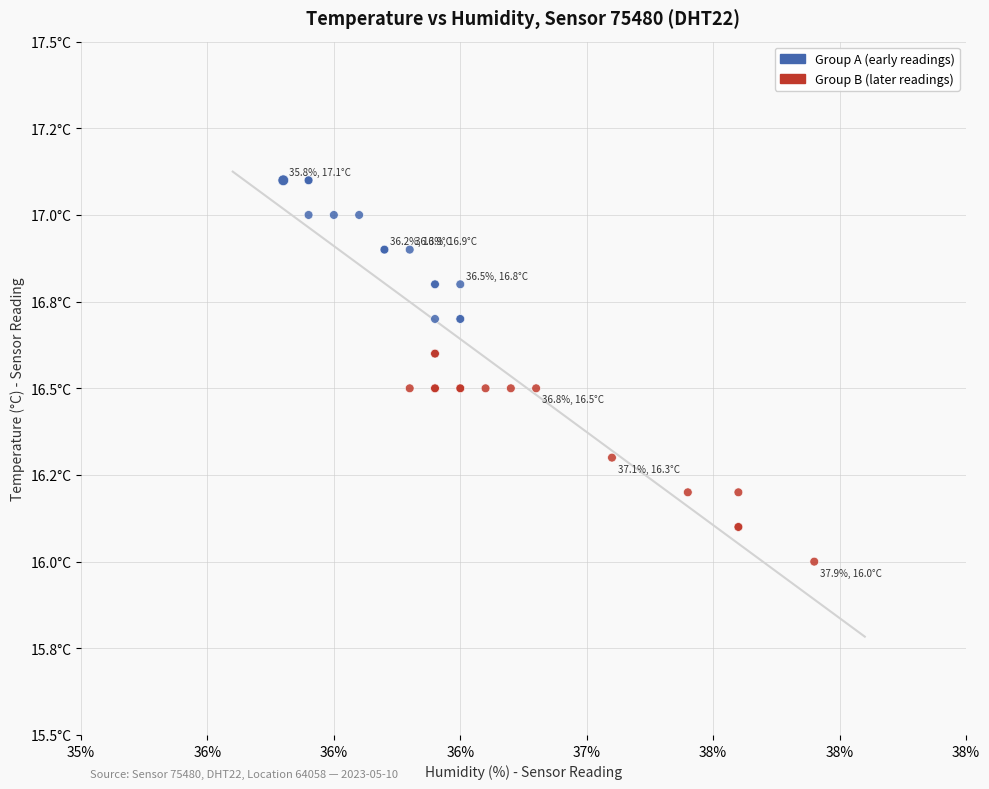

Which series reaches the minimum Y coordinate?

Group B (later readings)